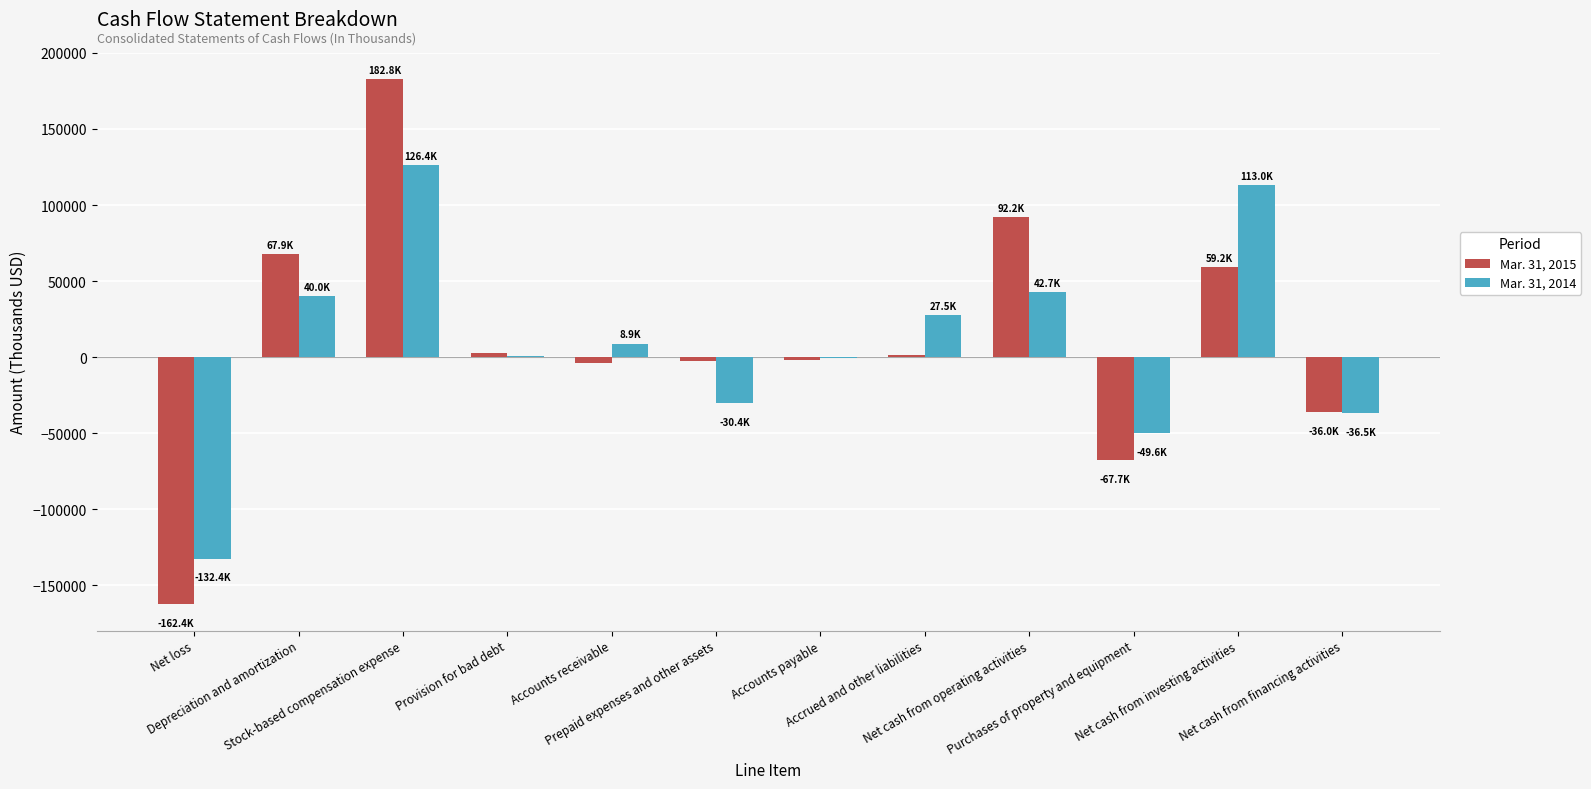

What is the difference between the Mar. 31, 2015 values at Provision for bad debt and Net cash from investing activities?

56427